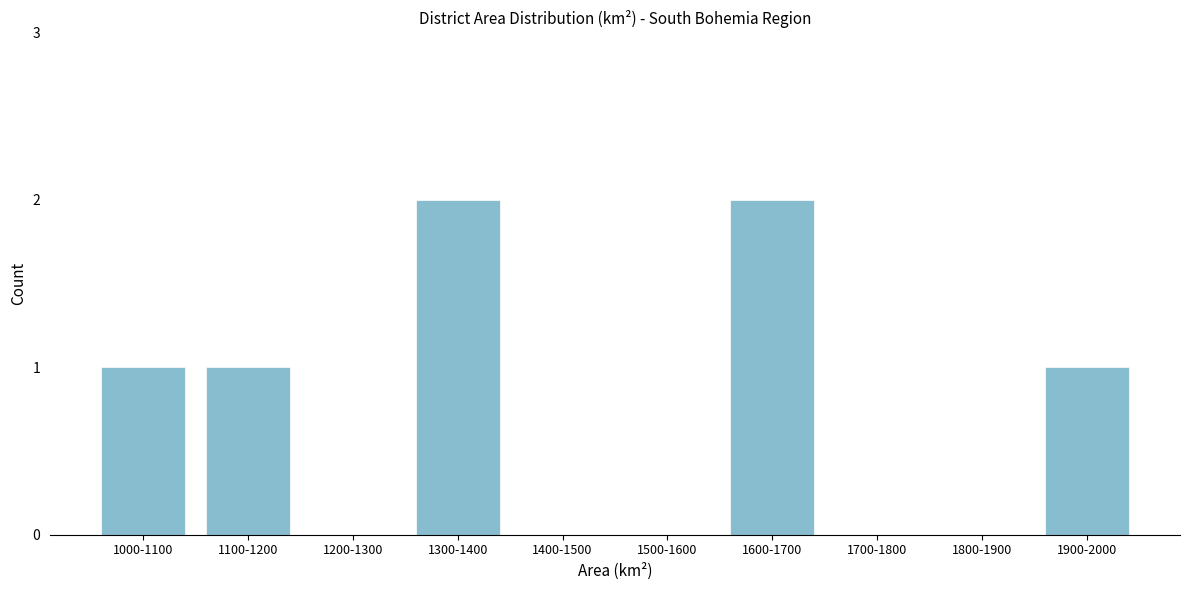

Reading left to right, list all the values displayed in this chart.

1000-1100=1	1100-1200=1	1200-1300=0	1300-1400=2	1400-1500=0	1500-1600=0	1600-1700=2	1700-1800=0	1800-1900=0	1900-2000=1